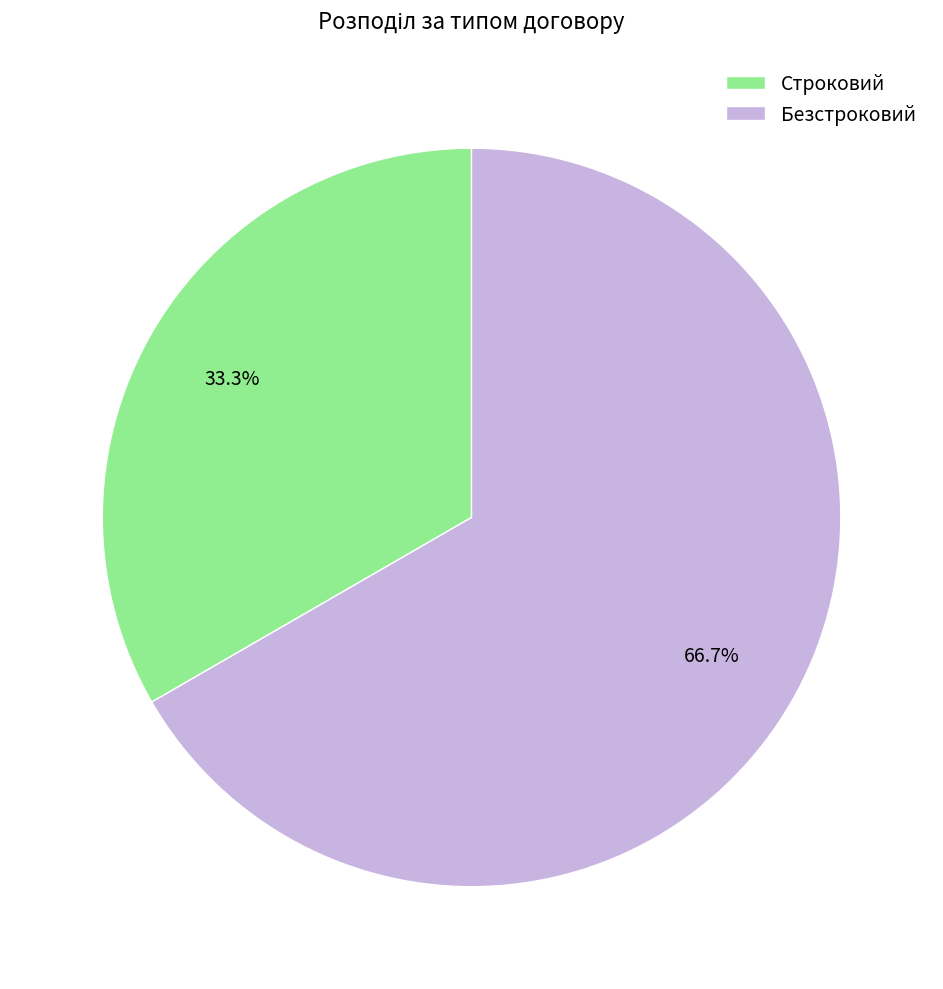

What percentage is the Строковий slice, to the nearest percent?

33%